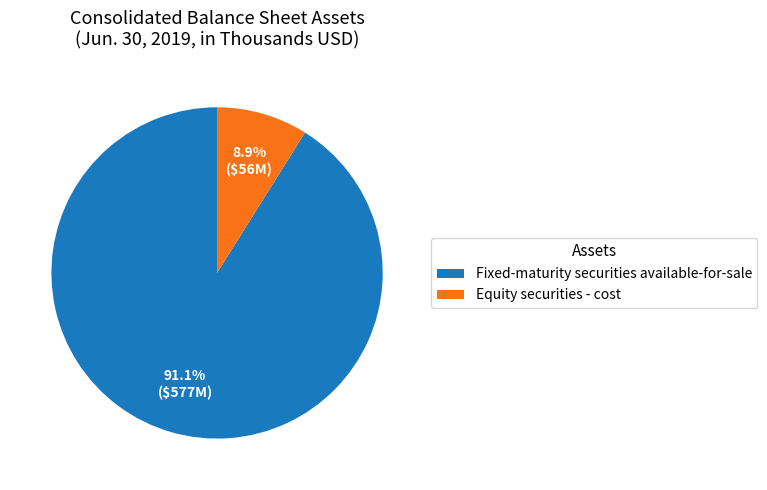

Which category has the smallest portion of the pie?

Equity securities - cost